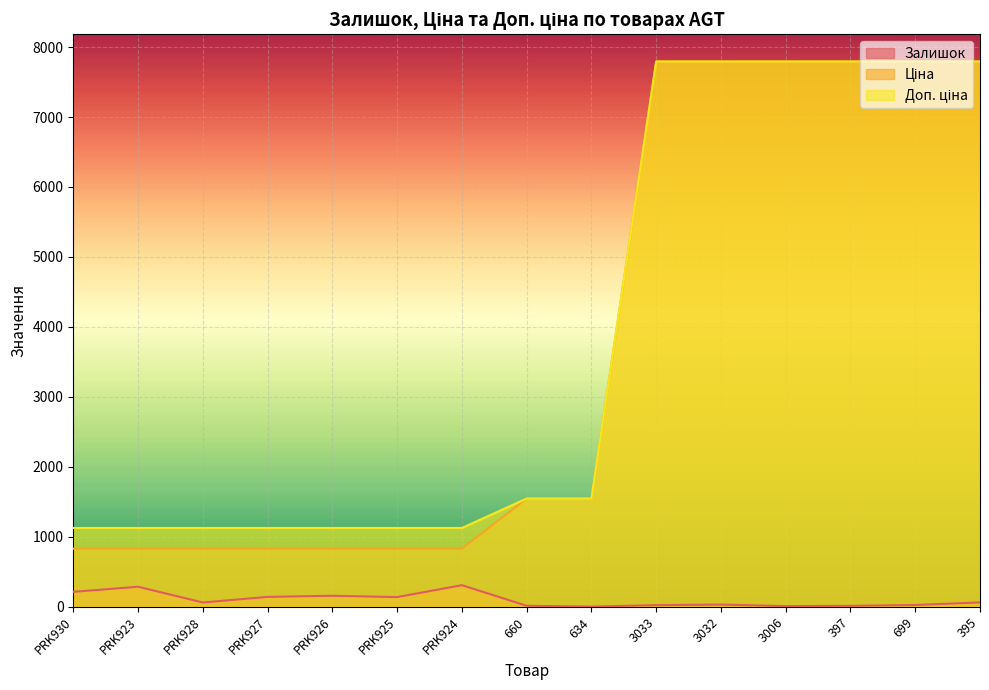

What are all the series names shown in the legend?

Залишок, Ціна, Доп. ціна